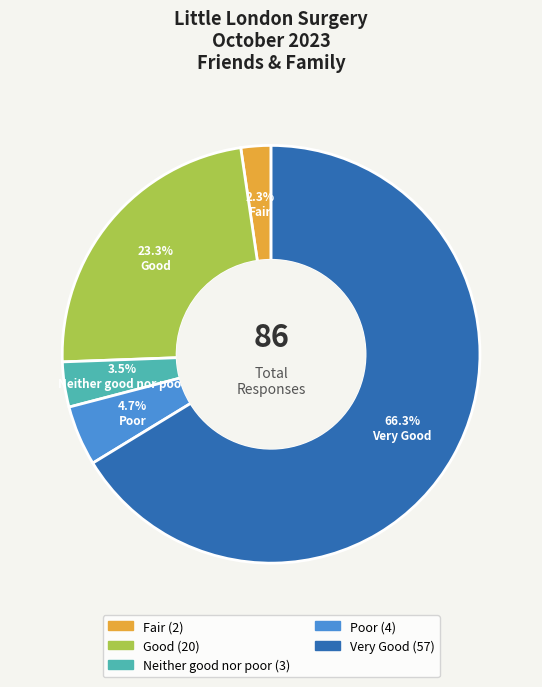

Rank the categories by value from highest to lowest.

Very Good, Good, Poor, Neither good nor poor, Fair